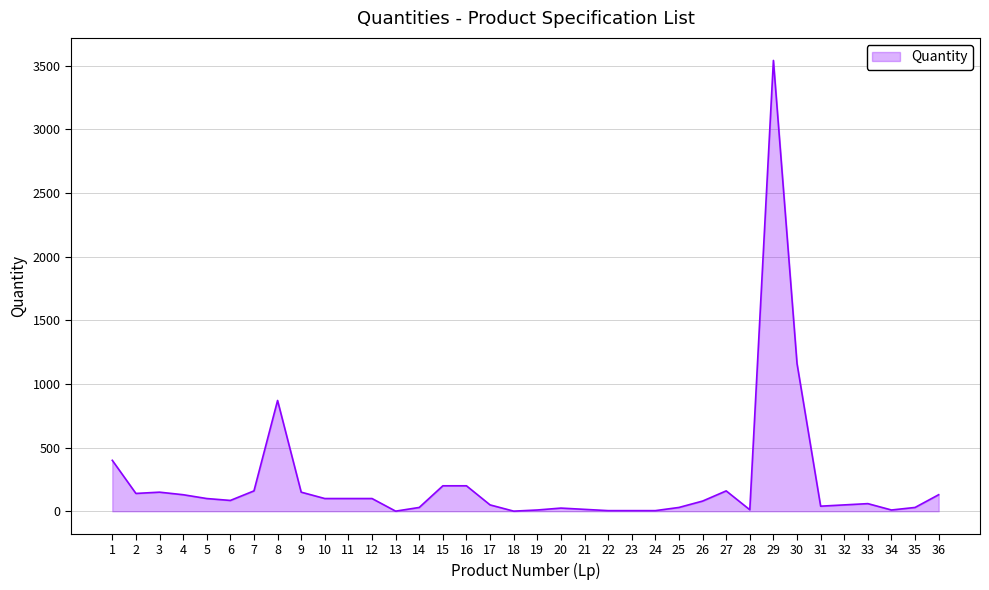

What is the greatest value displayed?

3540